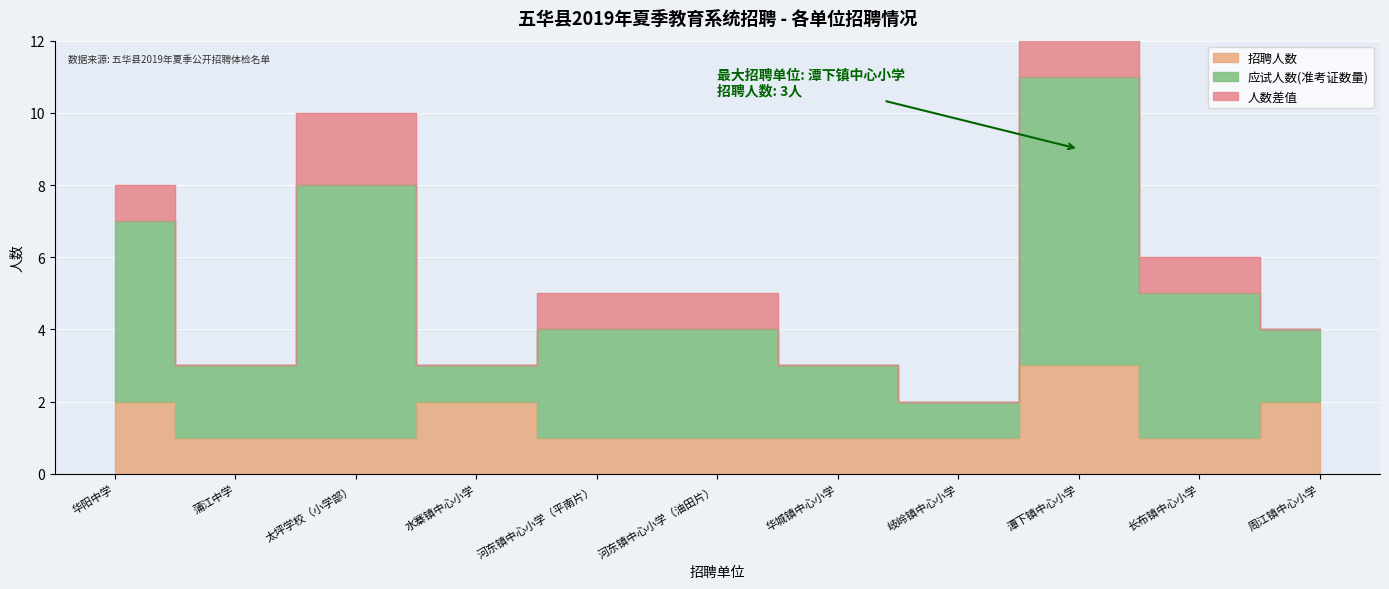

Rank the series at 周江镇中心小学 from highest to lowest value.

应试人数(准考证数量), 招聘人数